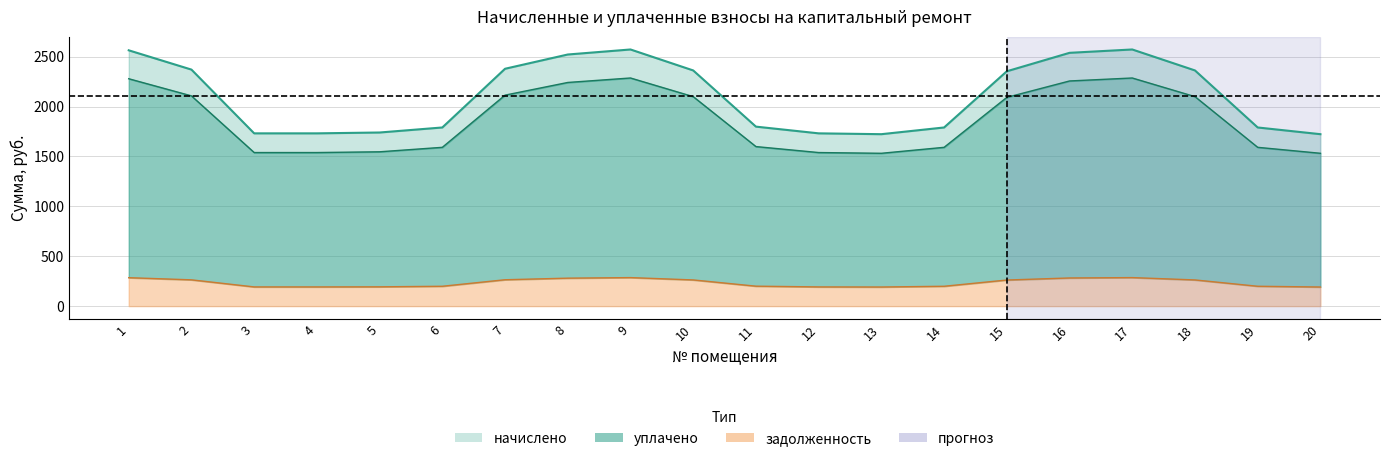

The value of задолженность at 10 is 432.2. True or false?

False